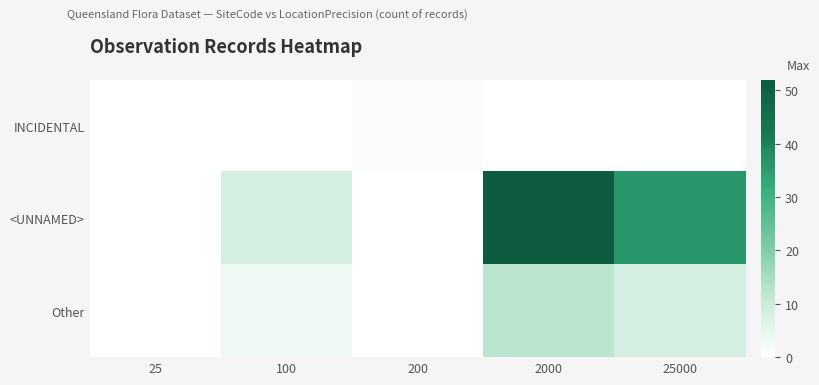

Which category has the lowest value across all series?

25